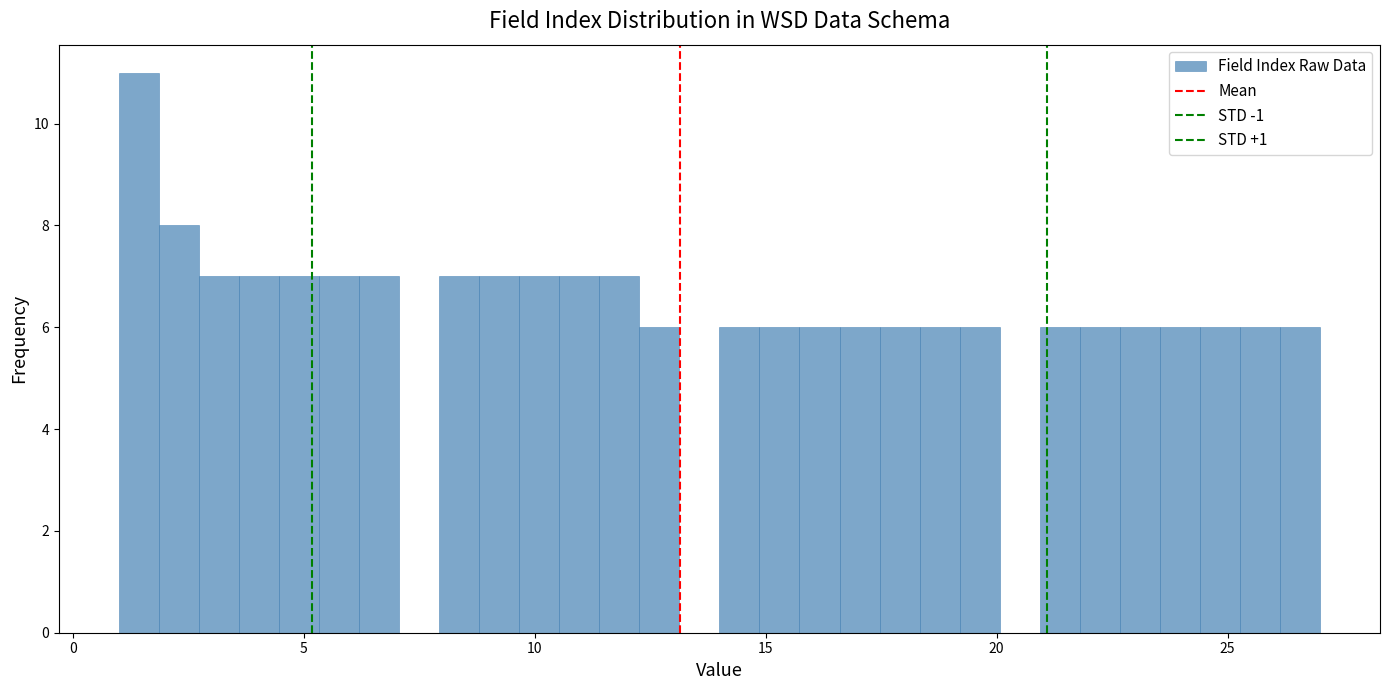

Around what value on the x-axis is the tallest bar? Give the approximate position of its centre, as read against the axis.

1.5